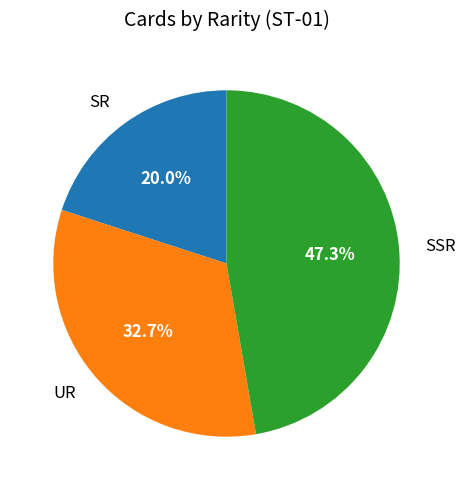

Is it true that SR is 13% of the pie?

False